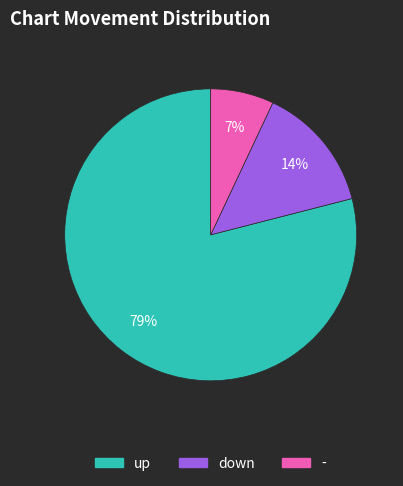

Is it true that - is 7% of the pie?

True